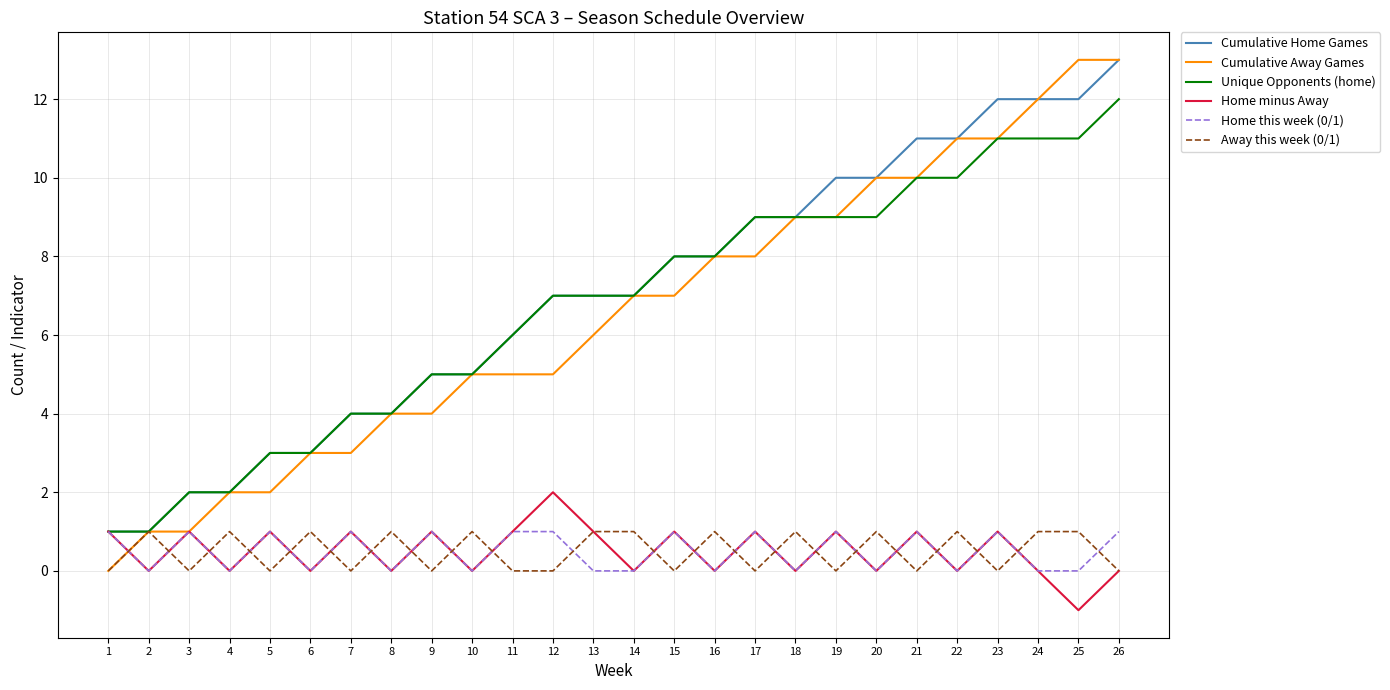

Which series changed the most between 7 and 22?

Cumulative Away Games